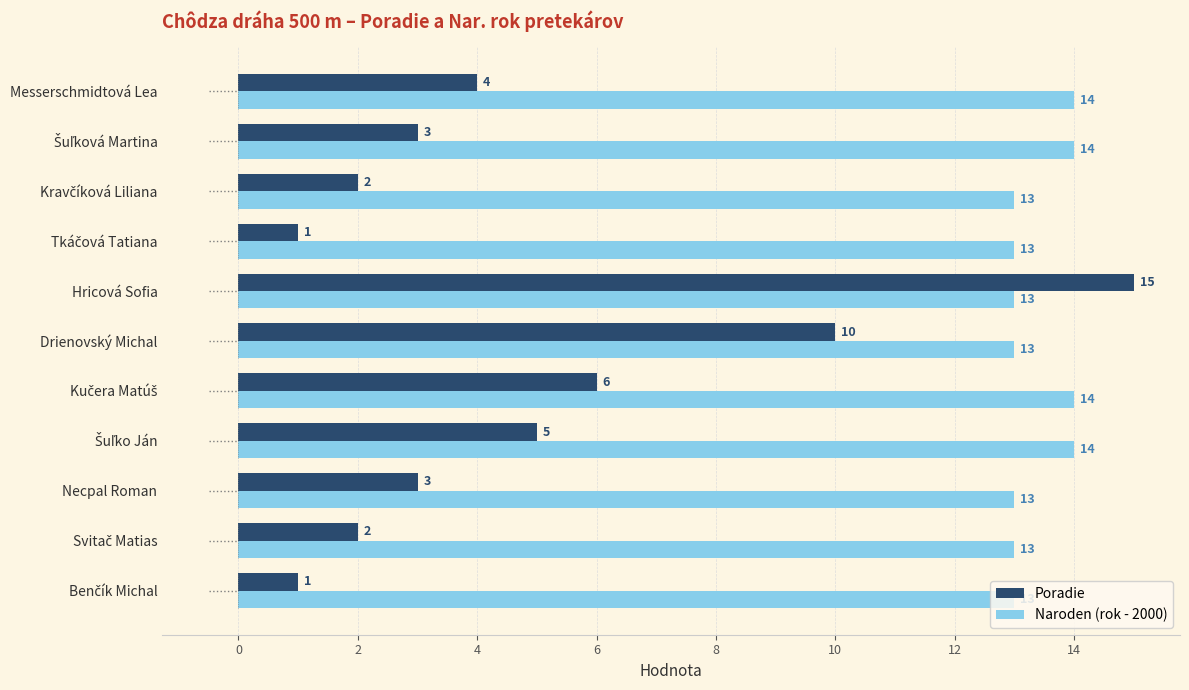

What is the sum of all Naroden (rok - 2000) values?

147